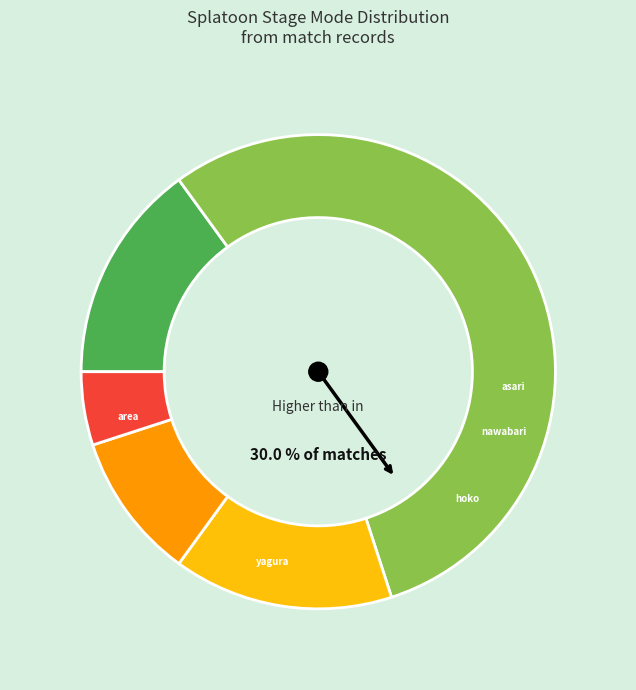

What is the largest slice in the pie chart?

nawabari